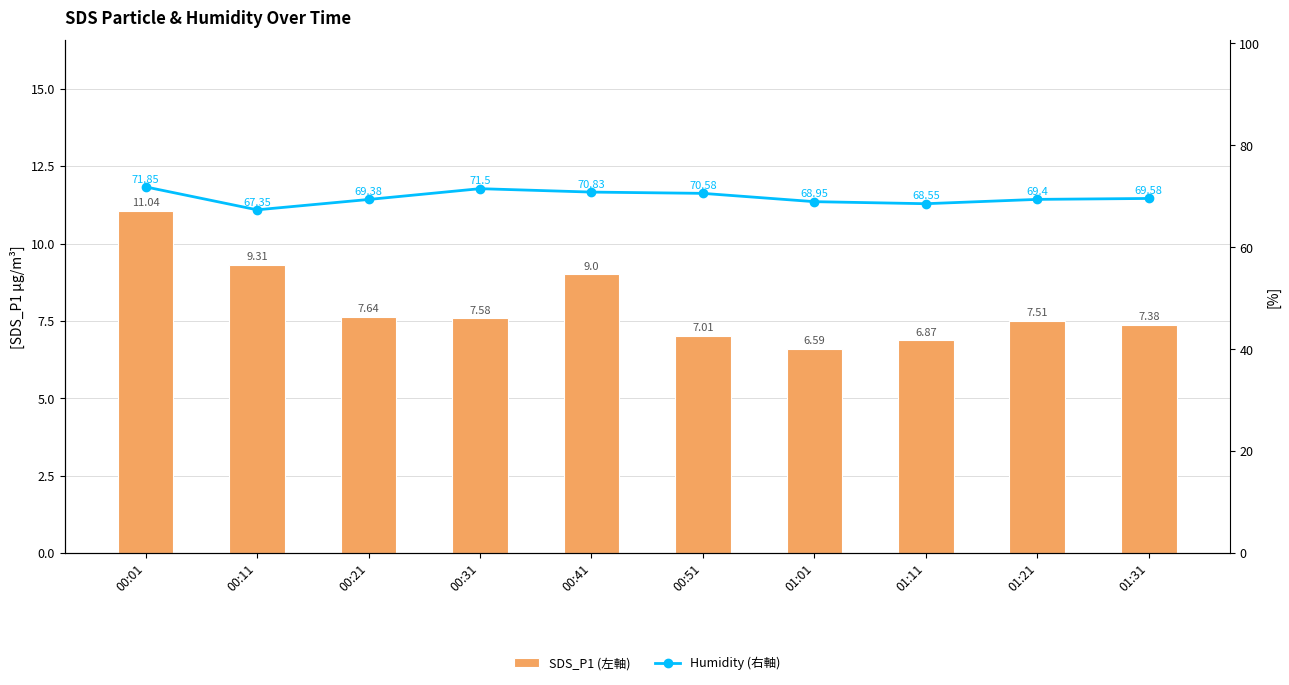

At which label is Humidity (右軸) closest to 69?

01:01